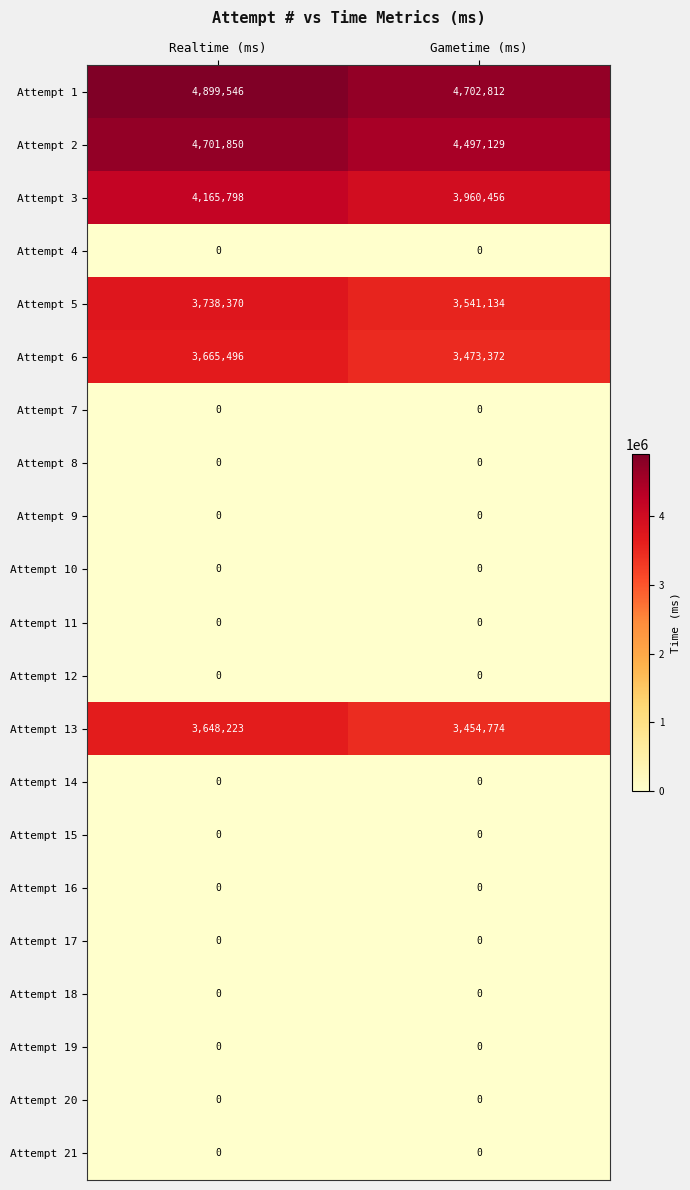

At which label does Attempt 13 reach its peak?

Realtime (ms)